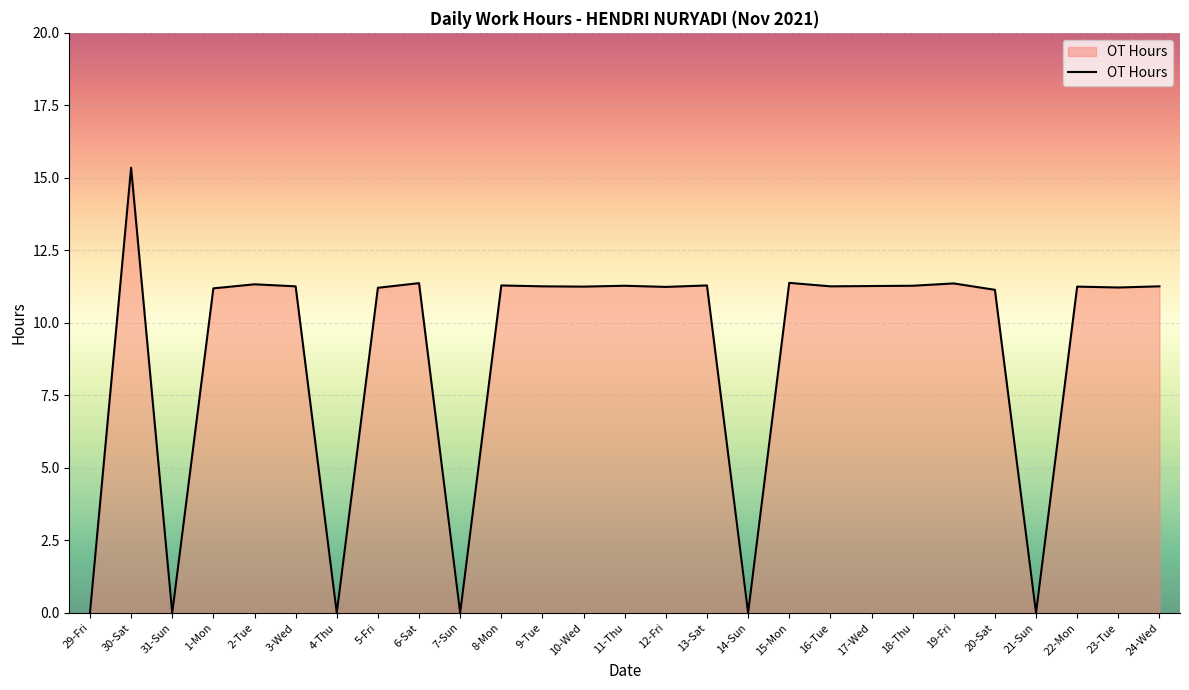

True or false: the data shows 11.2 at 22-Mon.

True